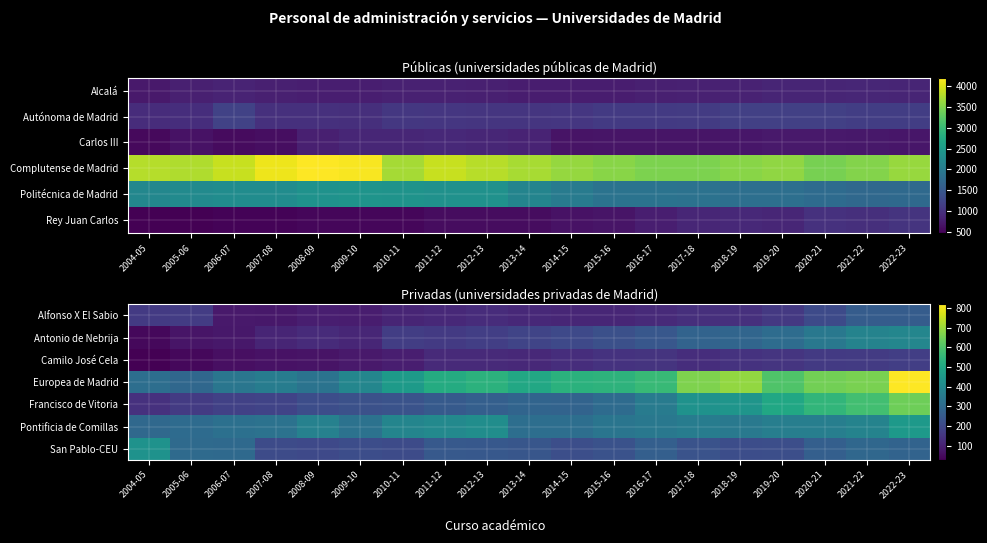

Reading right to left, extract all data points from this chart.

Alfonso X El Sabio: 2022-23=258	2021-22=257	2020-21=204	2019-20=158	2018-19=136	2017-18=134	2016-17=123	2015-16=111	2014-15=113	2013-14=119	2012-13=127	2011-12=117	2010-11=110	2009-10=91	2008-09=95	2007-08=78	2006-07=81	2005-06=168	2004-05=161
Antonio de Nebrija: 2022-23=391	2021-22=381	2020-21=344	2019-20=308	2018-19=287	2017-18=279	2016-17=241	2015-16=221	2014-15=203	2013-14=190	2012-13=175	2011-12=163	2010-11=170	2009-10=112	2008-09=125	2007-08=109	2006-07=77	2005-06=73	2004-05=45
Camilo José Cela: 2022-23=175	2021-22=164	2020-21=162	2019-20=149	2018-19=144	2017-18=131	2016-17=146	2015-16=144	2014-15=130	2013-14=119	2012-13=121	2011-12=122	2010-11=93	2009-10=82	2008-09=70	2007-08=65	2006-07=60	2005-06=44	2004-05=27
Europea de Madrid: 2022-23=820	2021-22=662	2020-21=651	2019-20=603	2018-19=692	2017-18=667	2016-17=562	2015-16=539	2014-15=535	2013-14=503	2012-13=537	2011-12=516	2010-11=458	2009-10=390	2008-09=329	2007-08=360	2006-07=338	2005-06=293	2004-05=312
Francisco de Vitoria: 2022-23=645	2021-22=579	2020-21=549	2019-20=498	2018-19=439	2017-18=430	2016-17=356	2015-16=305	2014-15=278	2013-14=284	2012-13=267	2011-12=251	2010-11=230	2009-10=224	2008-09=213	2007-08=186	2006-07=179	2005-06=164	2004-05=141
Pontificia de Comillas: 2022-23=456	2021-22=382	2020-21=367	2019-20=367	2018-19=347	2017-18=359	2016-17=343	2015-16=335	2014-15=314	2013-14=313	2012-13=416	2011-12=401	2010-11=387	2009-10=326	2008-09=376	2007-08=327	2006-07=320	2005-06=304	2004-05=296
San Pablo-CEU: 2022-23=280	2021-22=293	2020-21=268	2019-20=219	2018-19=215	2017-18=230	2016-17=267	2015-16=228	2014-15=216	2013-14=239	2012-13=246	2011-12=247	2010-11=207	2009-10=215	2008-09=203	2007-08=207	2006-07=297	2005-06=301	2004-05=432